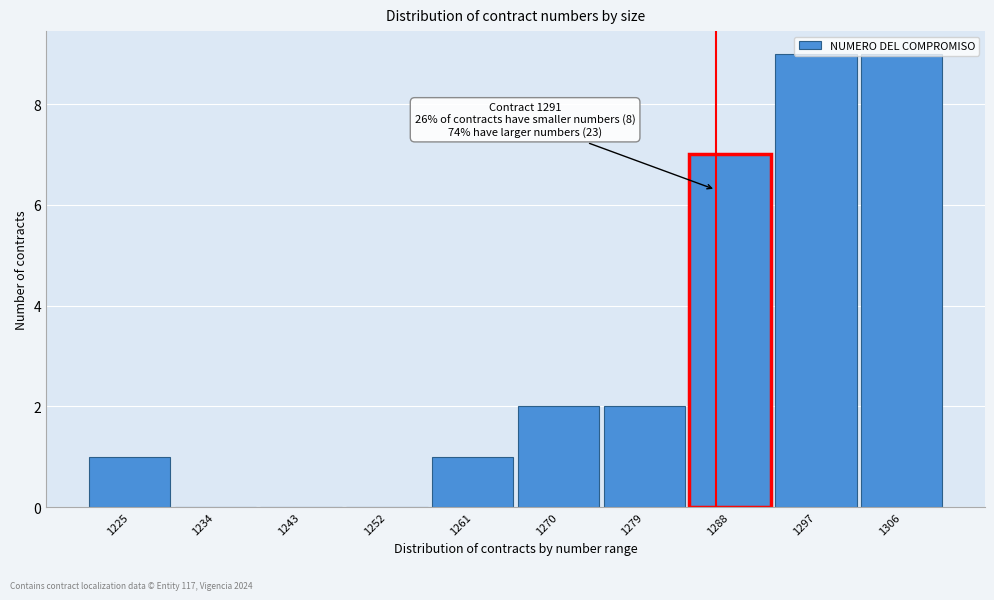

What is the greatest value displayed?

9